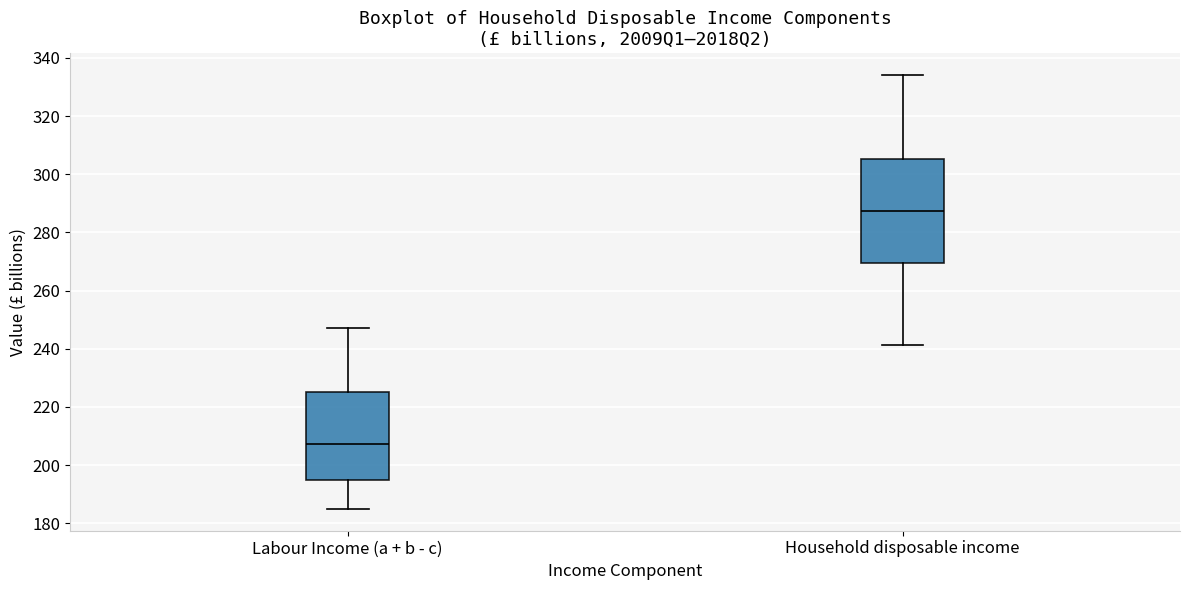

Which box has the lowest median line?

Labour Income (a + b - c)